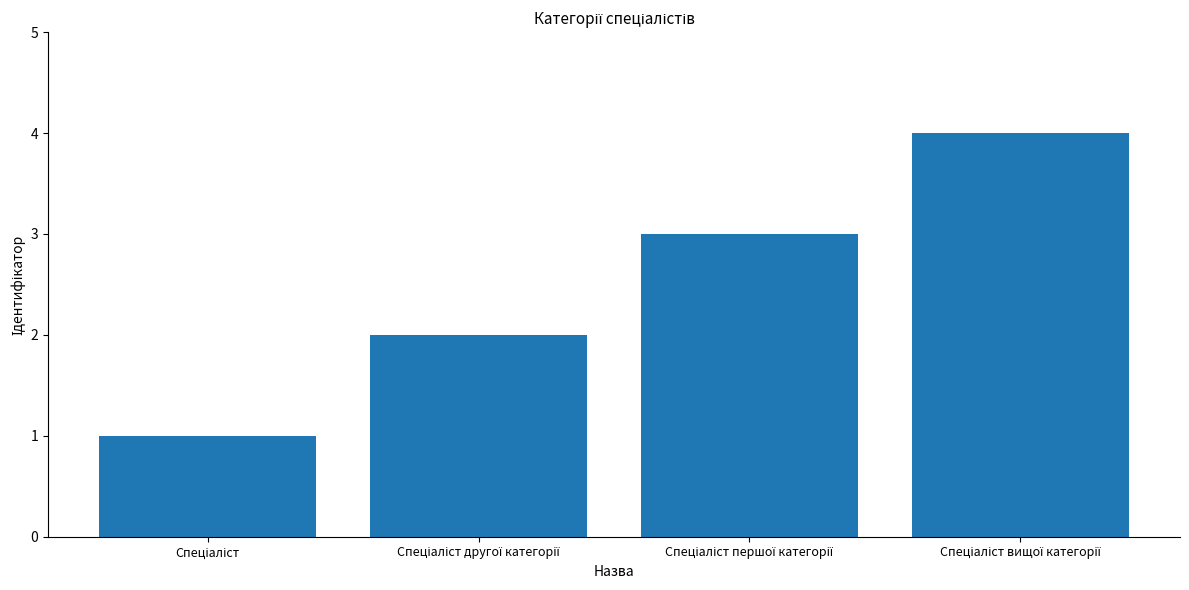

Count the number of categories in the chart.

4